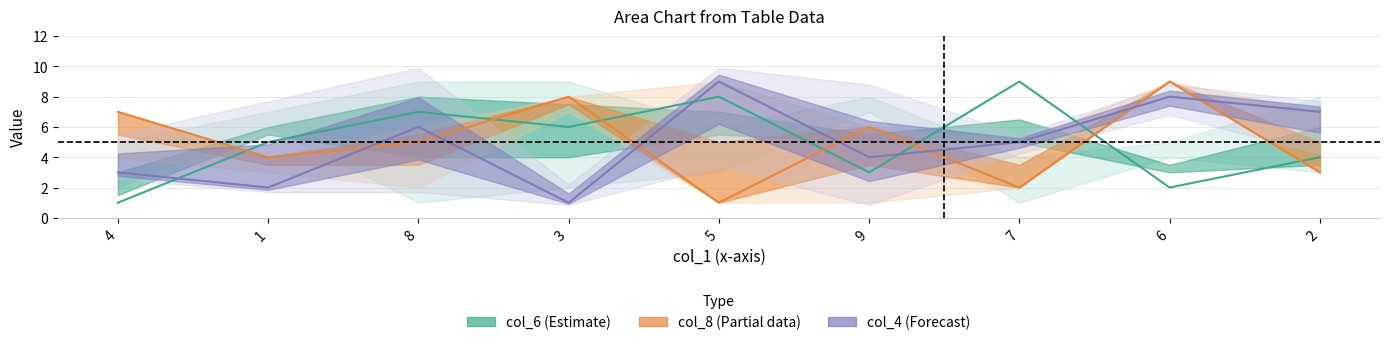

What position from the left is 2?

9